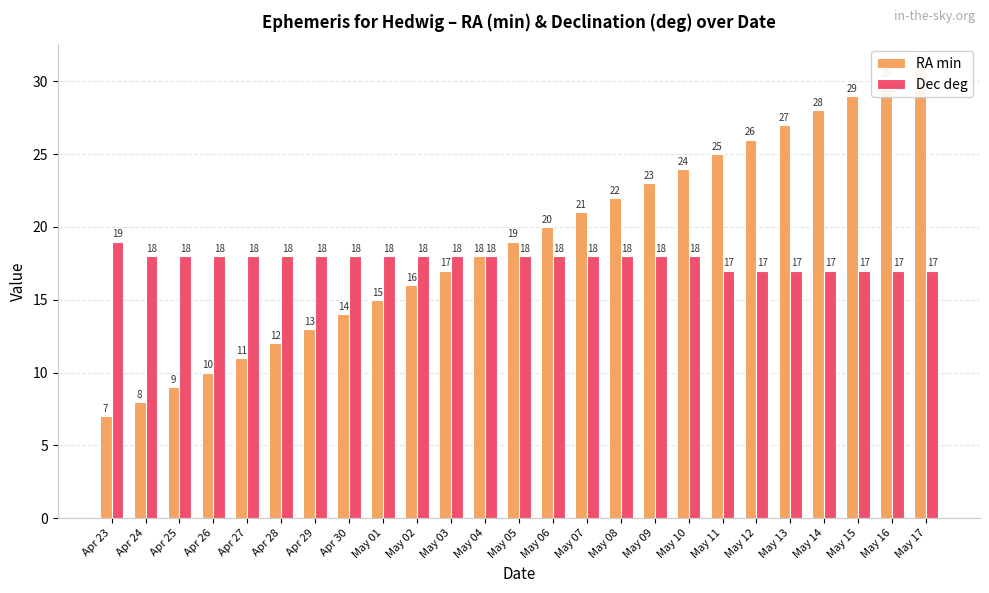

At which label is RA min closest to 19?

May 05